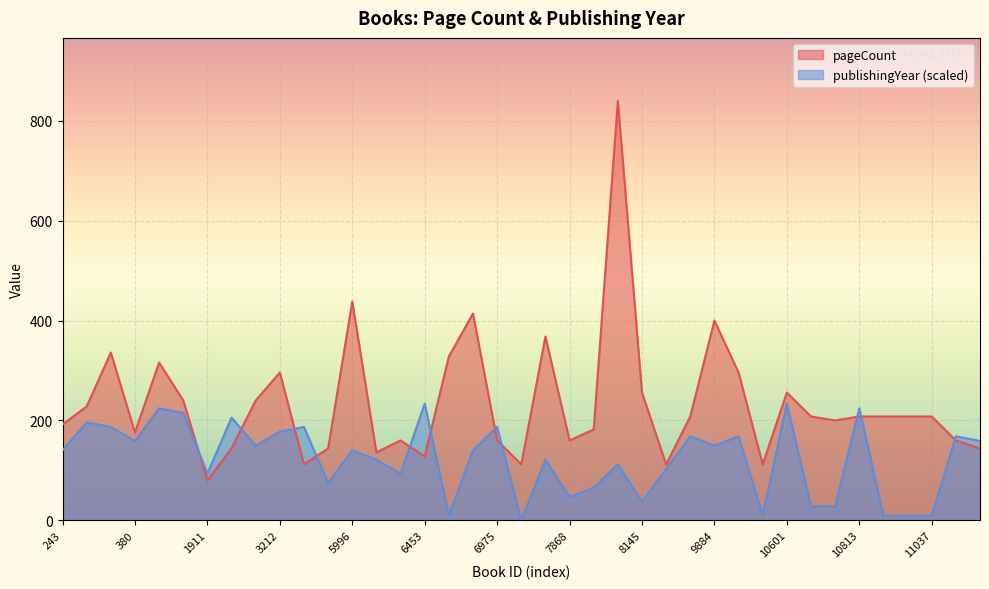

Where is pageCount nearest to the value 460?

5996